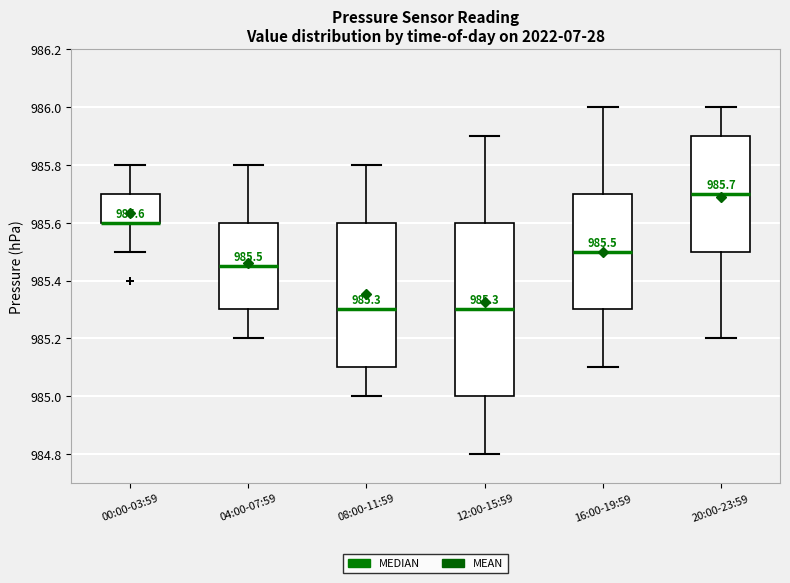

Comparing the boxes themselves (not the whiskers), which one is the tallest?

12:00-15:59